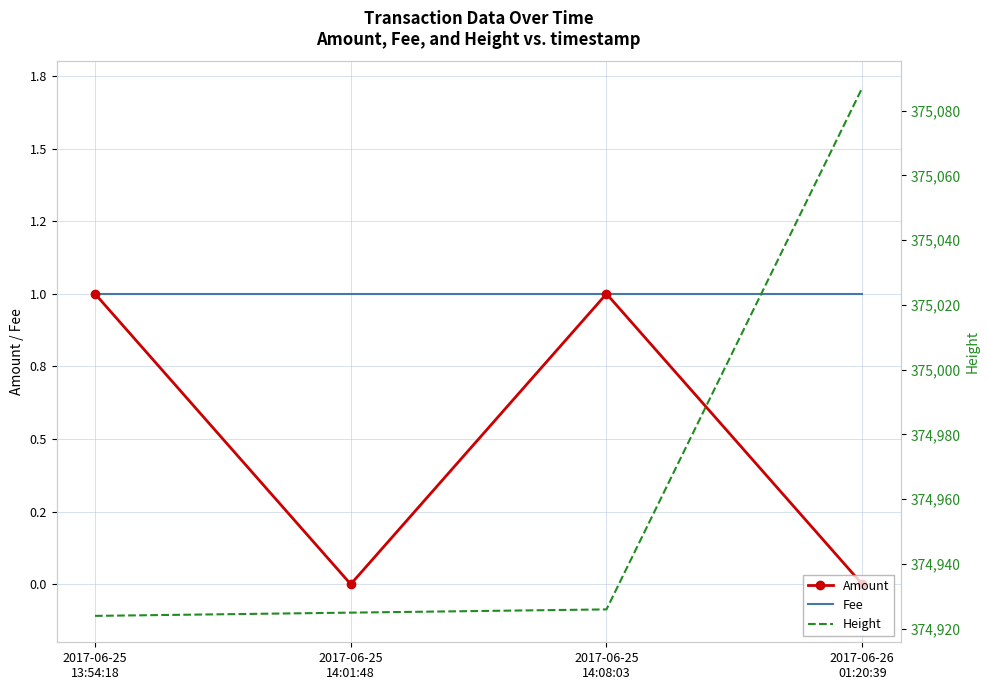

What is the label of the 2nd point from the left?

2017-06-25
14:01:48